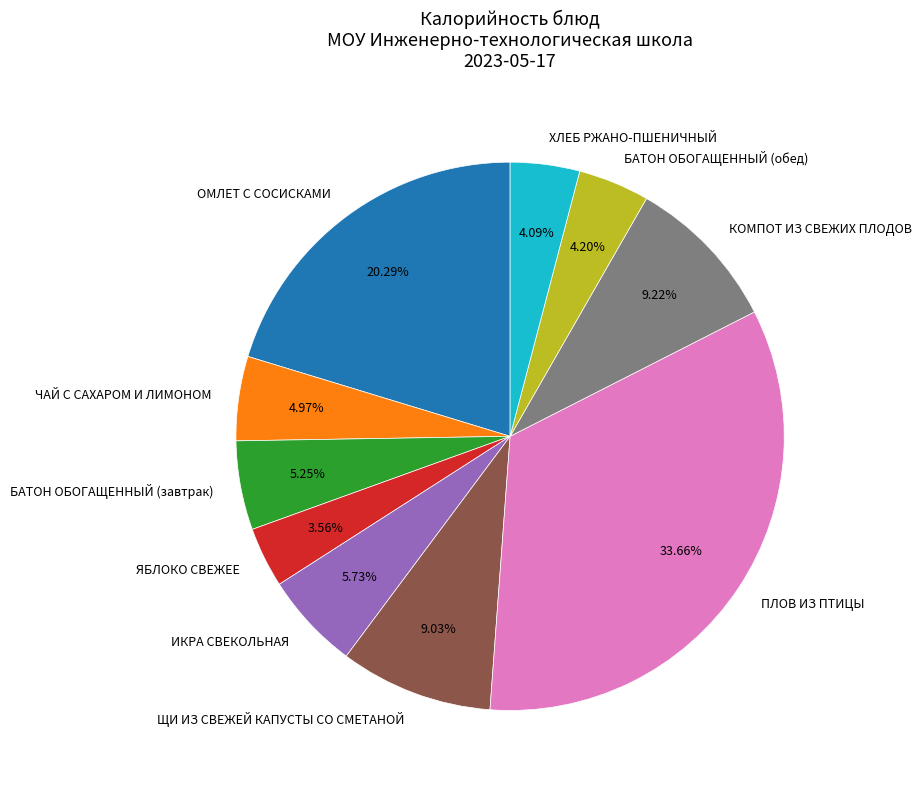

To the nearest percent, what percentage of the pie is ХЛЕБ РЖАНО-ПШЕНИЧНЫЙ?

4%